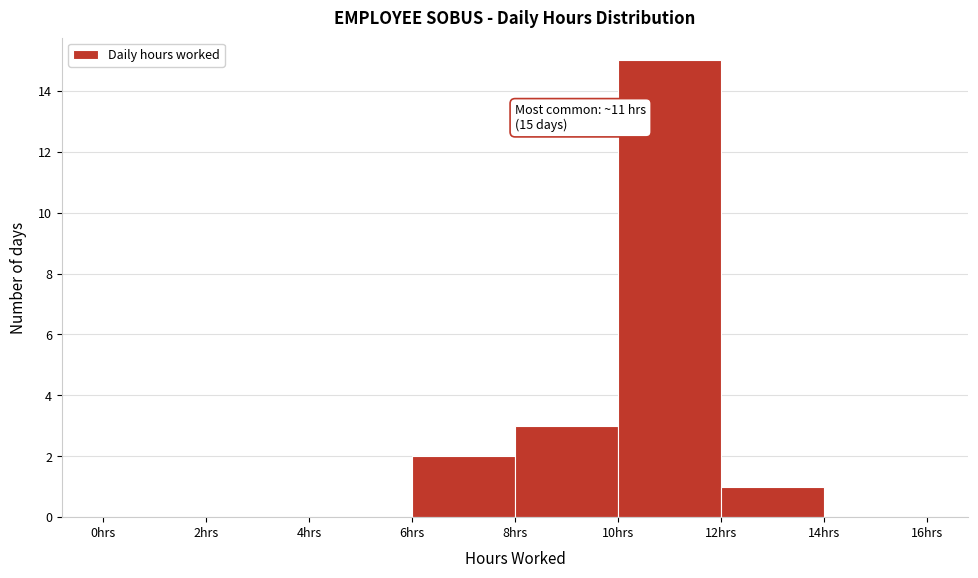

Over which range of the x-axis is the bar tallest?

10 to 12